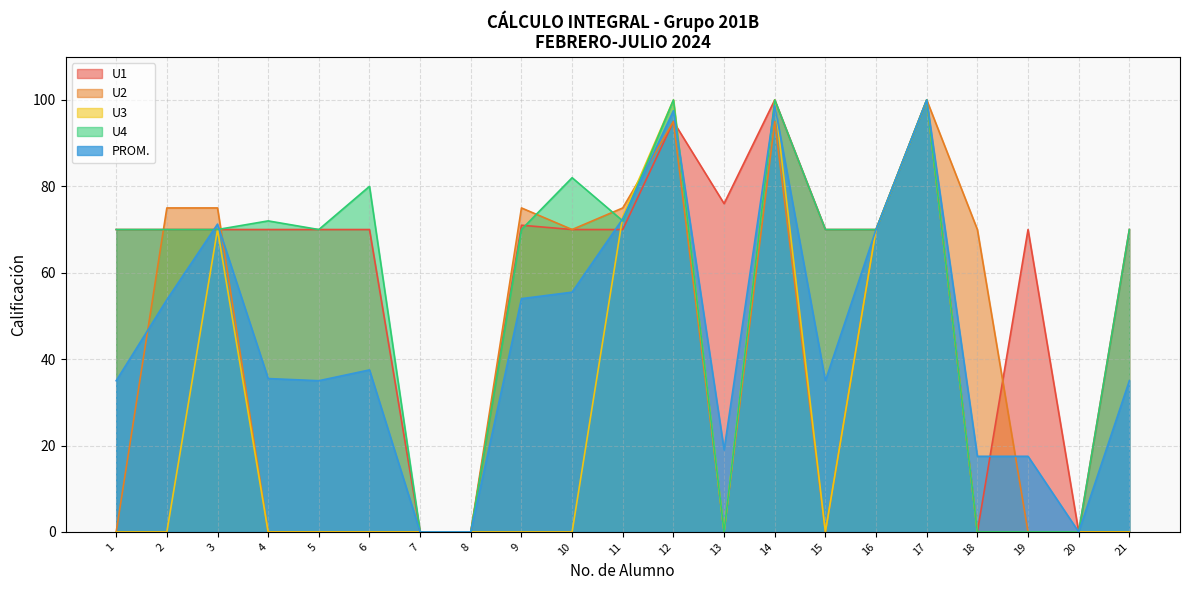

True or false: PROM. has a value of 61.7 at 5.

False